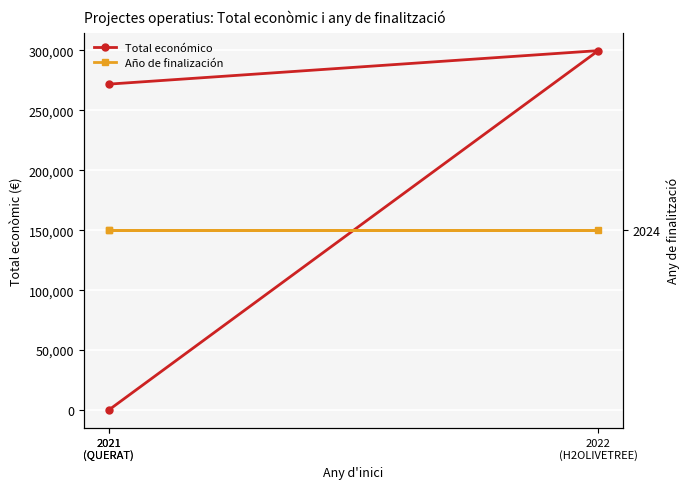

Reading right to left, extract all data points from this chart.

Total económico: 2021
(QUERAT)=271917	2022
(H2OLIVETREE)=299882	2021
(QUERAT)=0
Año de finalización: 2021
(QUERAT)=2024	2022
(H2OLIVETREE)=2024	2021
(QUERAT)=2024